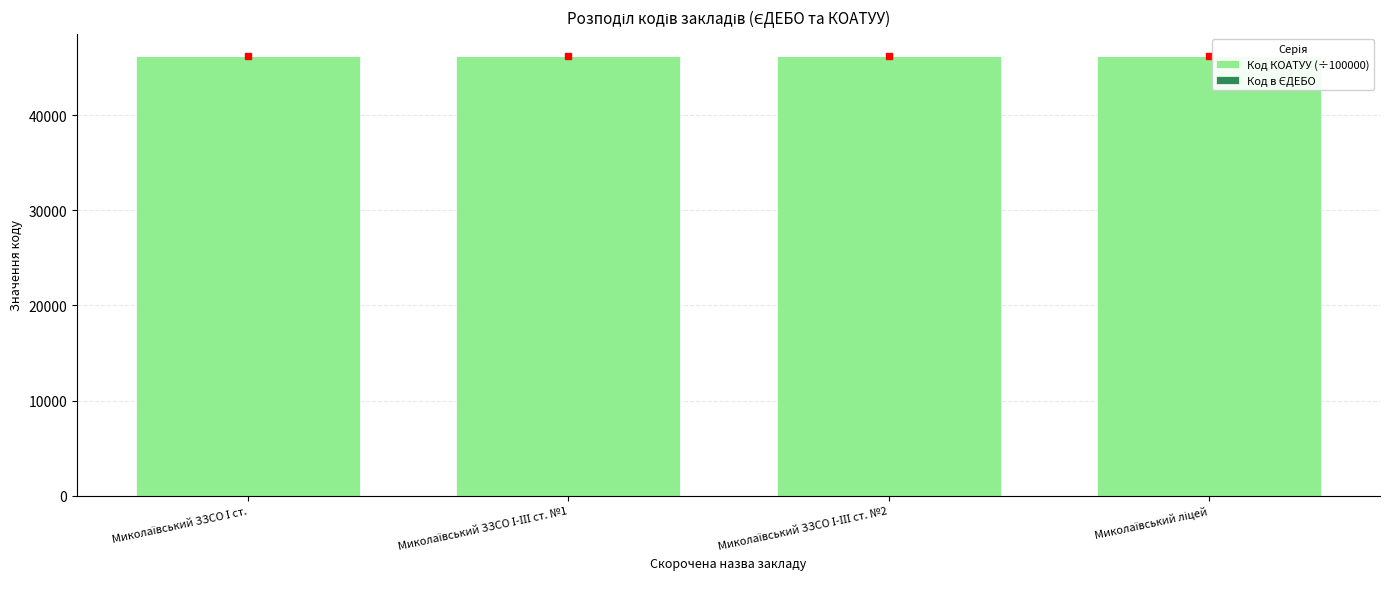

What is the sum of all Код КОАТУУ (÷100000) values?

184920.4